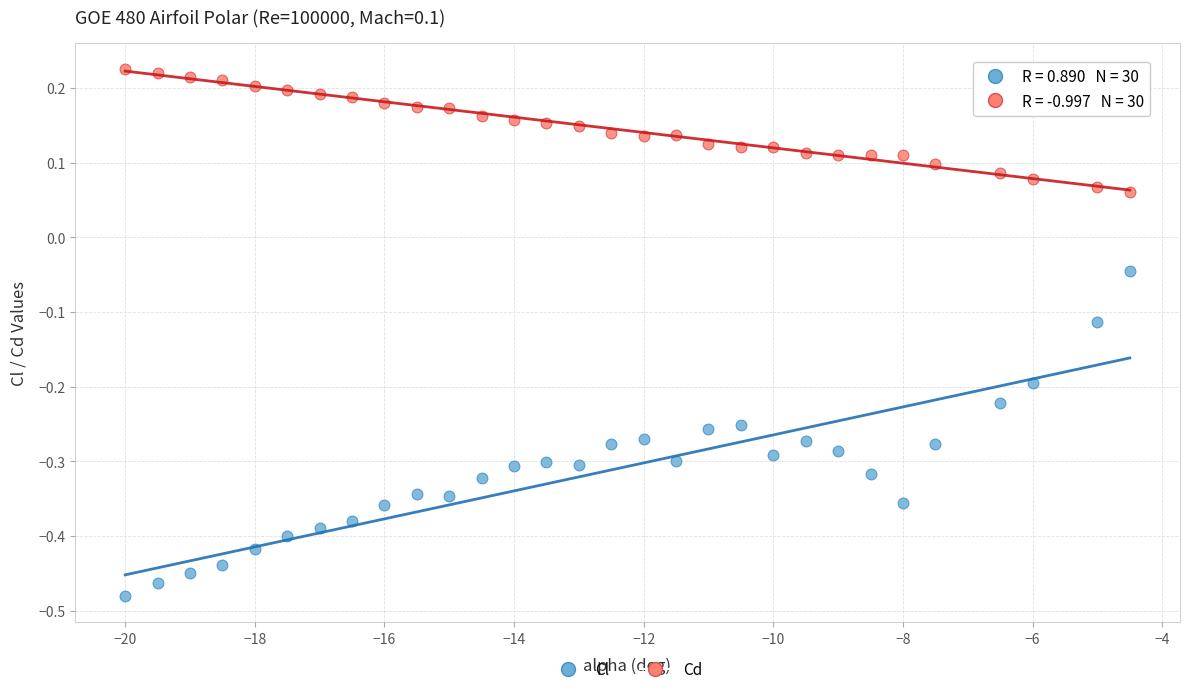

Across all data points, what is the range of Y values (max minus min)?

0.7